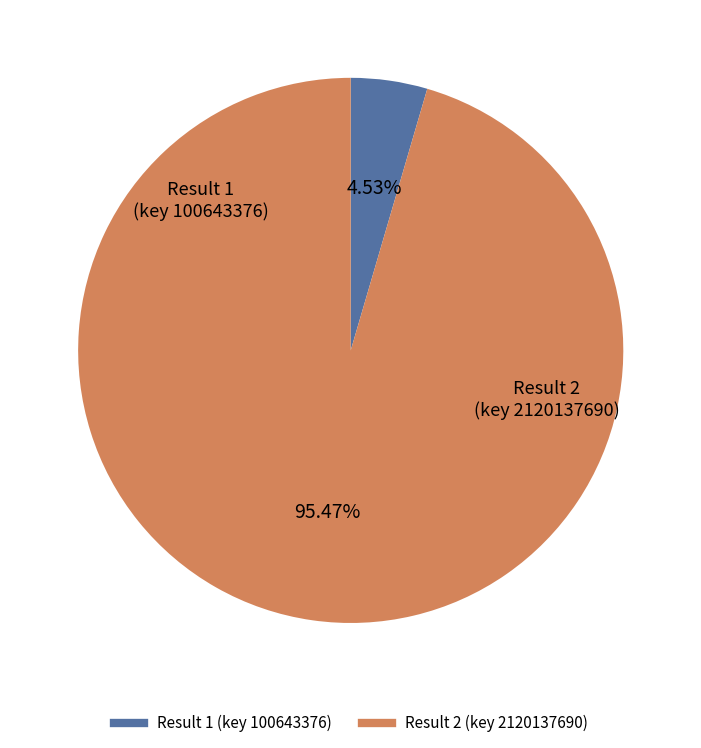

To the nearest percent, what is the difference between the largest and smallest slice percentages?

91%